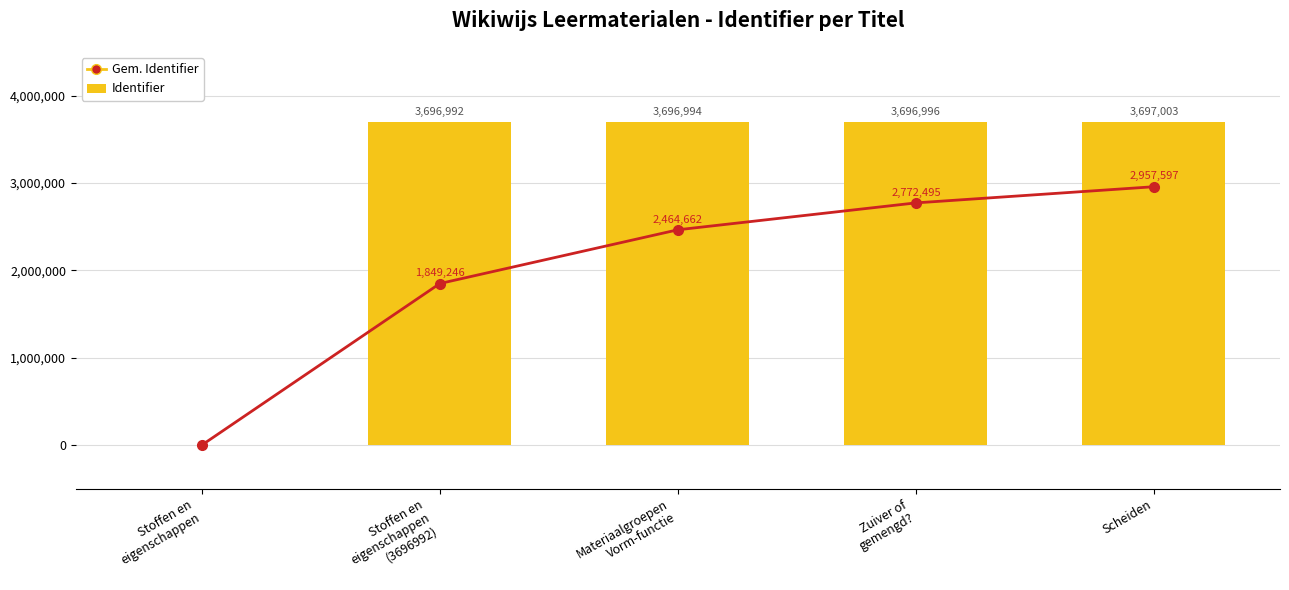

What is the sum of the Identifier values at Stoffen en
eigenschappen and Zuiver of
gemengd??

3696996